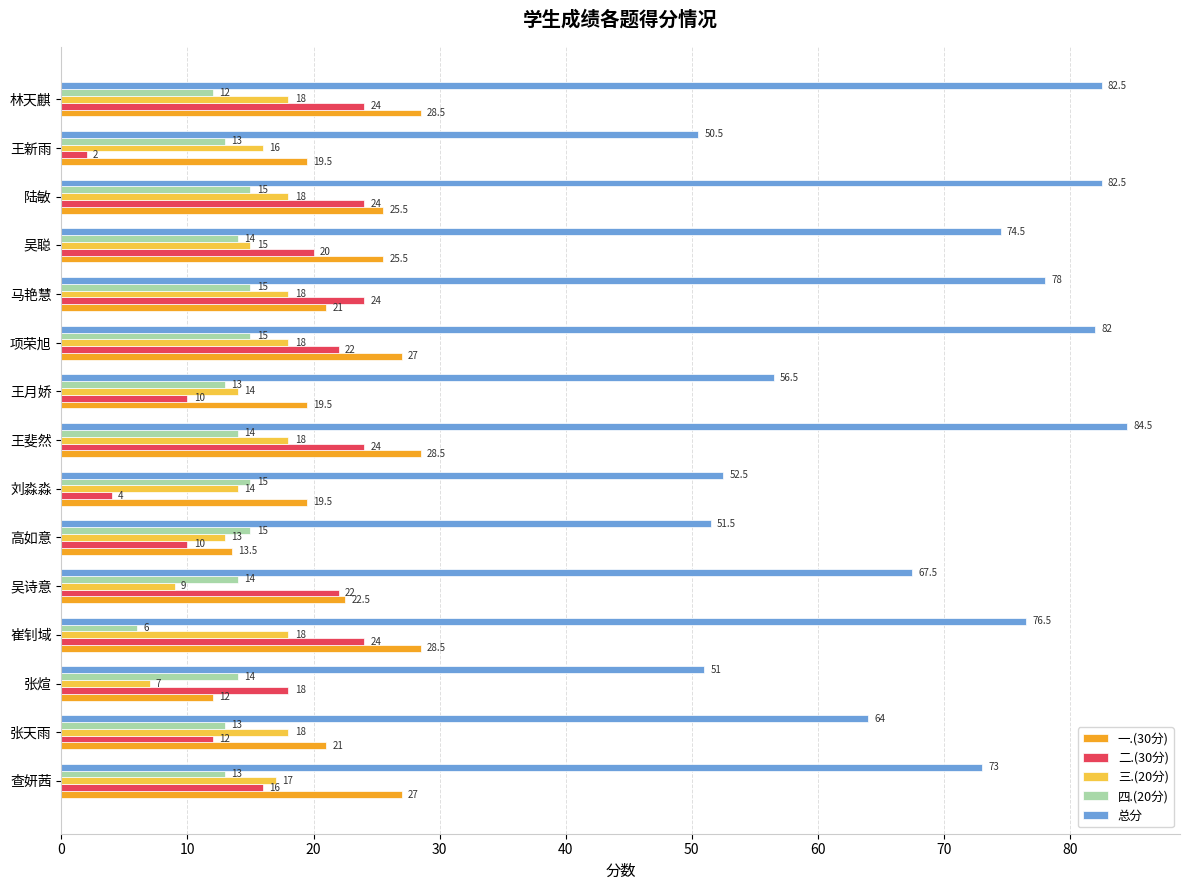

What is the sum of all 三.(20分) values?

231.0